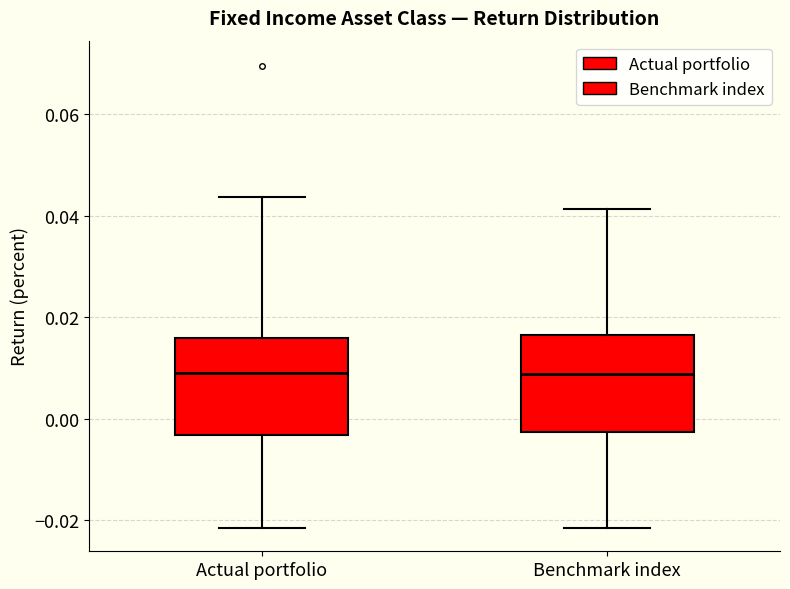

Where does the upper whisker of the box for Actual portfolio end on the y-axis? The values are not printed on the chart, so give them approximately, as read against the axis.

0.044